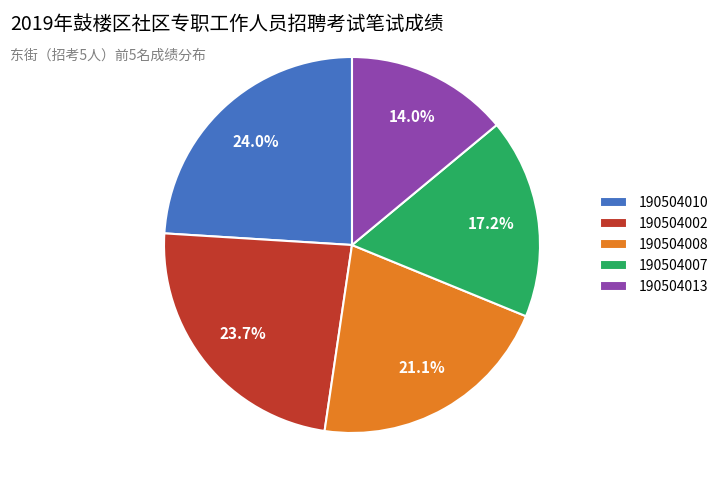

What percentage is the 190504013 slice, to the nearest percent?

14%